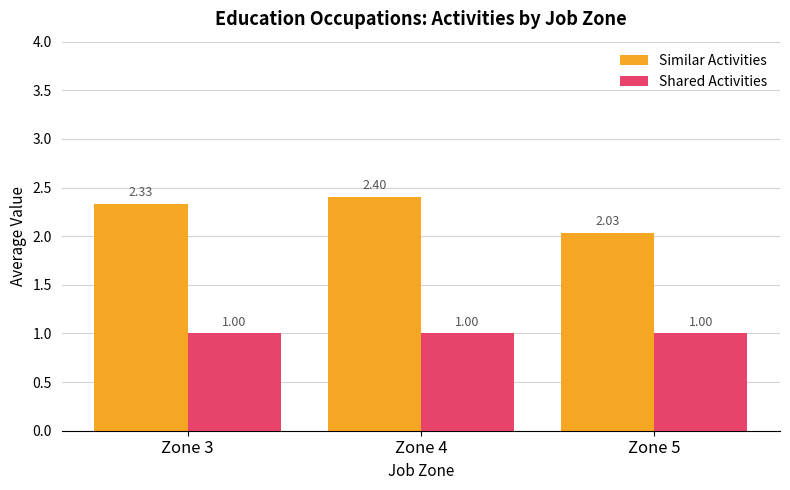

What is the approximate value of Shared Activities at Zone 4?

1.0